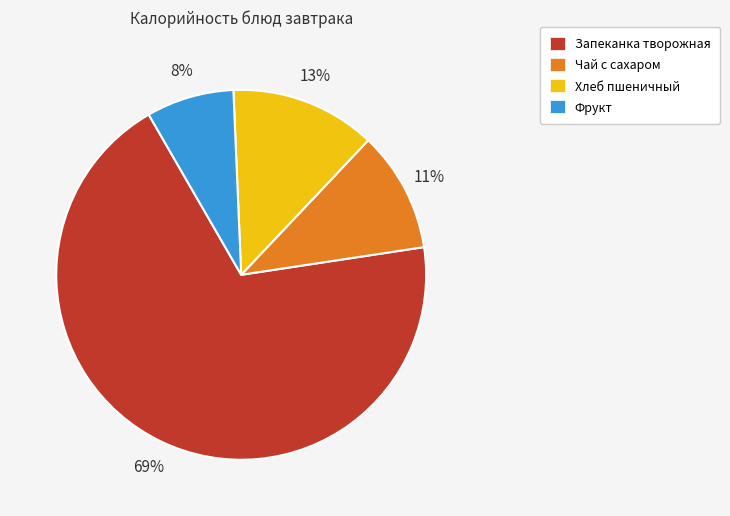

Is it true that Запеканка творожная is 69% of the pie?

True